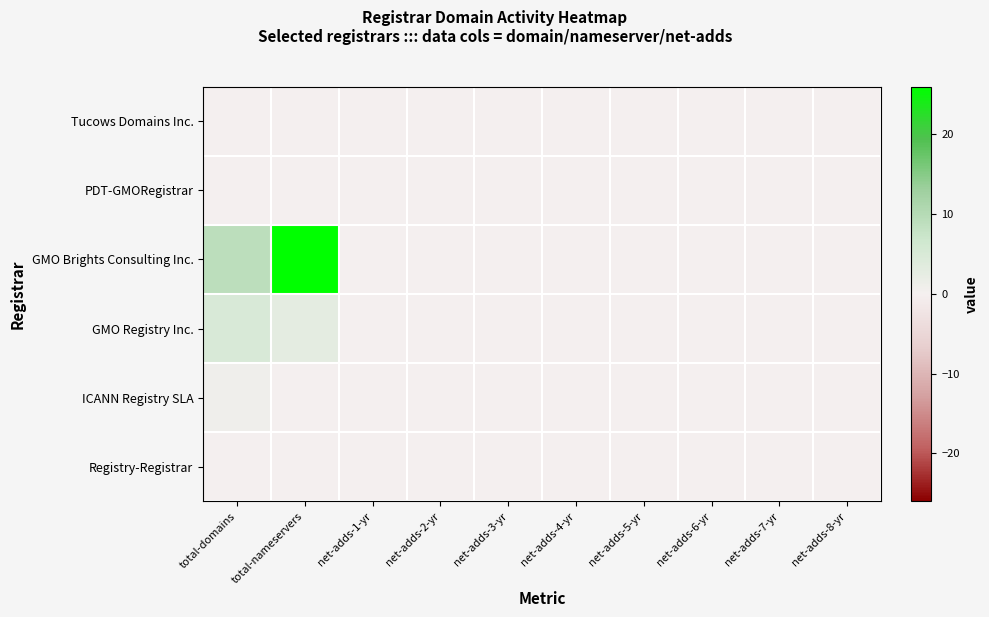

Which label corresponds to the smallest value in the chart?

total-domains